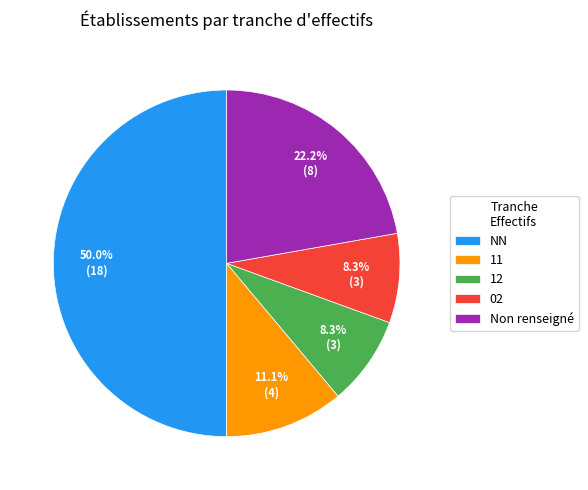

Does 02 represent more than half of the total?

No